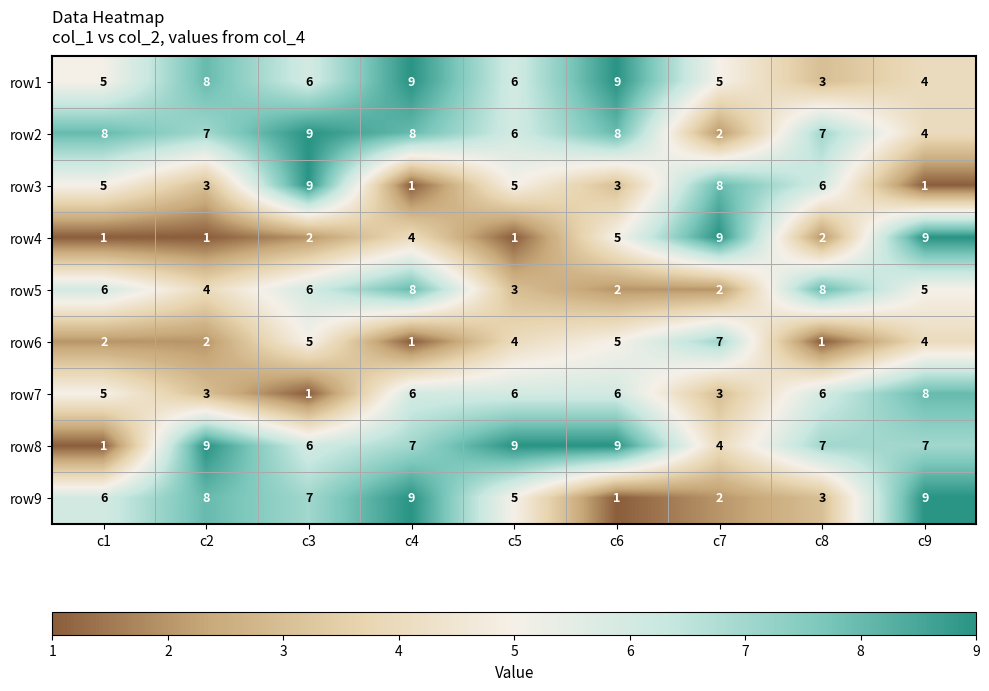

Is the value of row9 at c6 greater than the value of row6 at c2?

No